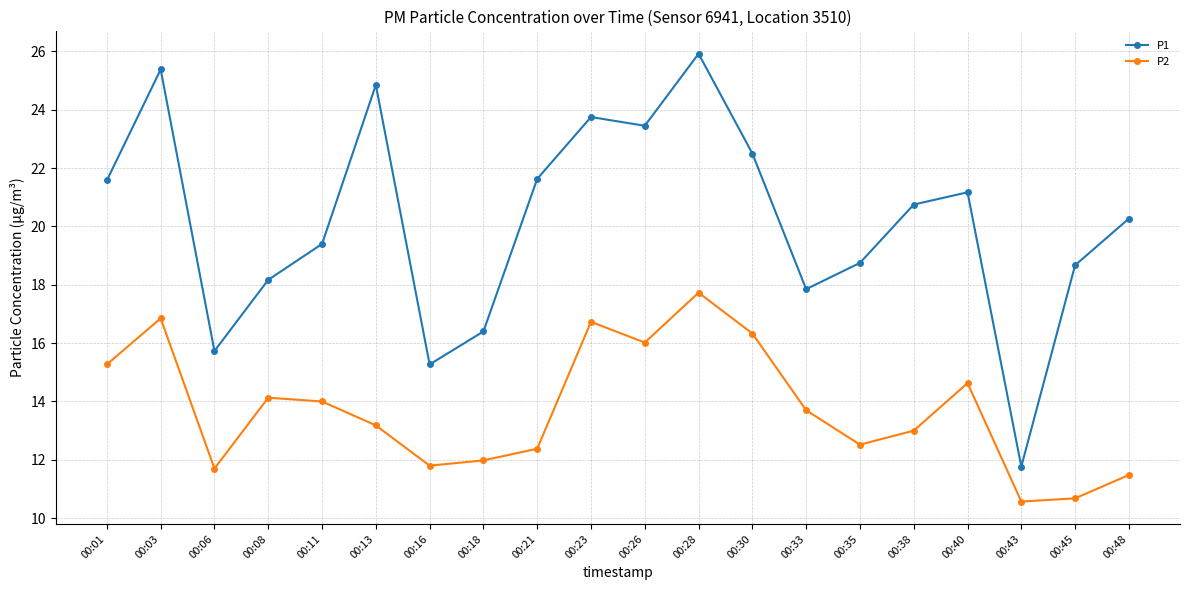

What is the average value of the P1 series?

20.2